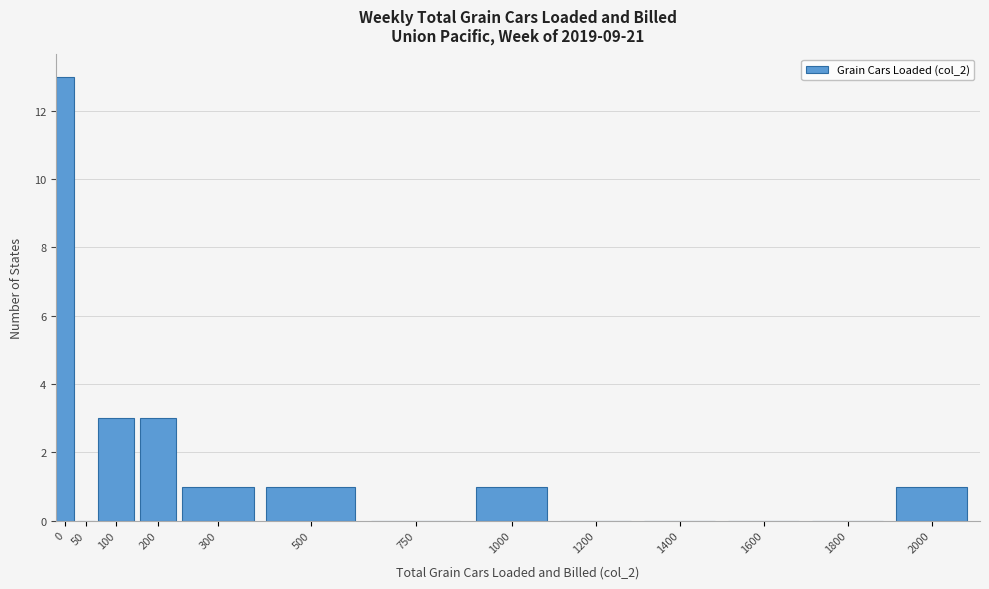

Reading left to right, what are all the values shown in this chart?

0=13	50=0	100=3	200=3	300=1	500=1	750=0	1000=1	1200=0	1400=0	1600=0	1800=0	2000=1